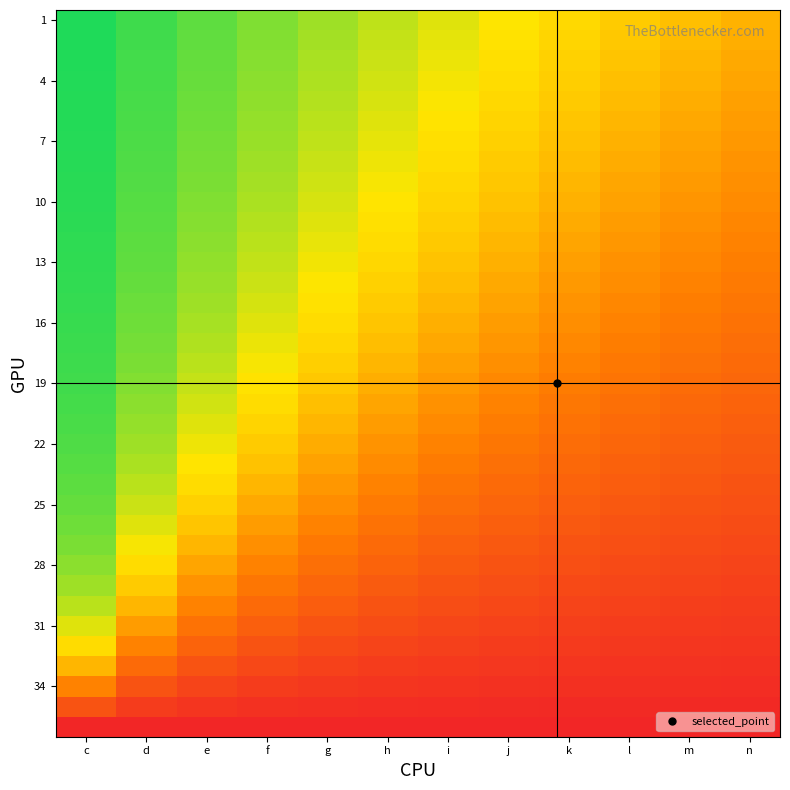

What is the smallest value displayed?

-1.0